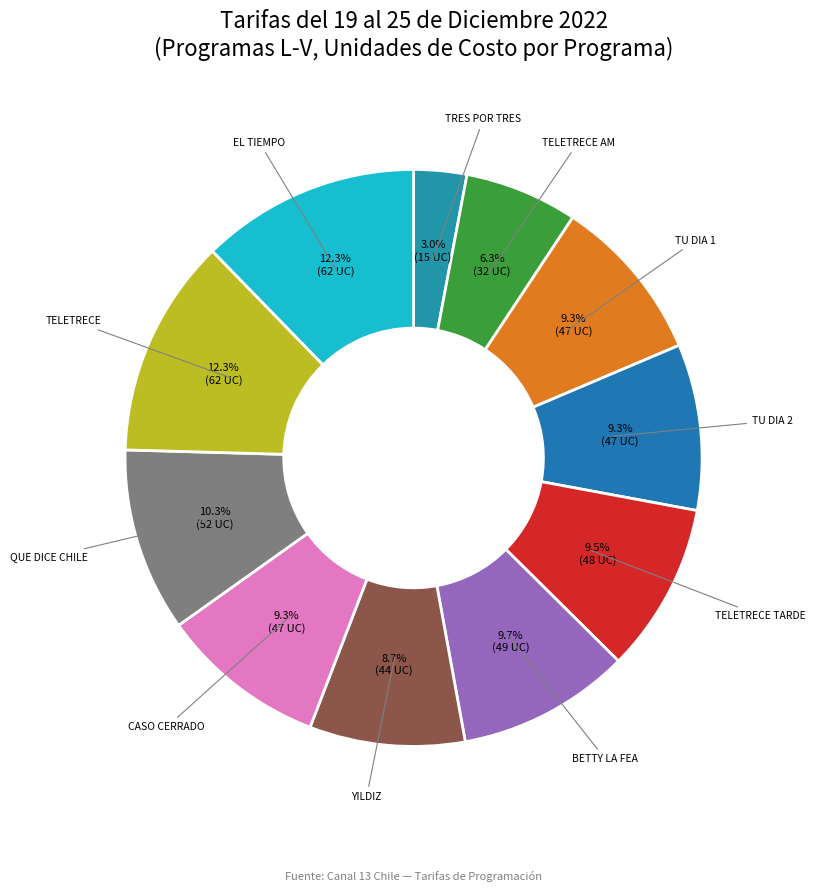

How many segments does this pie chart have?

11